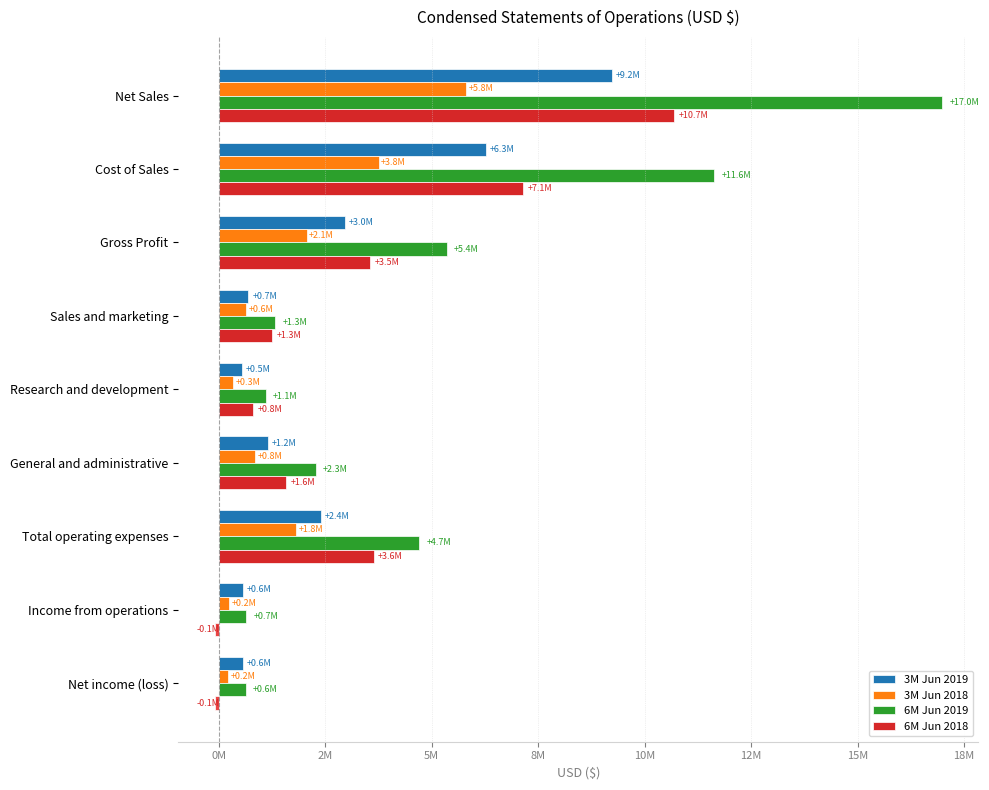

What is the smallest value displayed?

-95361